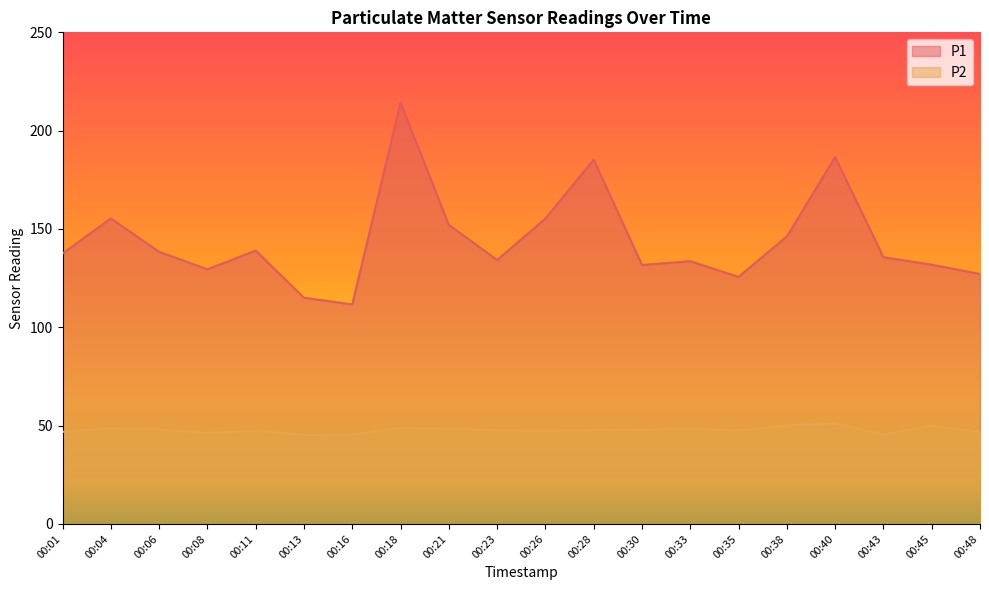

The P1 series shows 193.8 at 00:13. True or false?

False